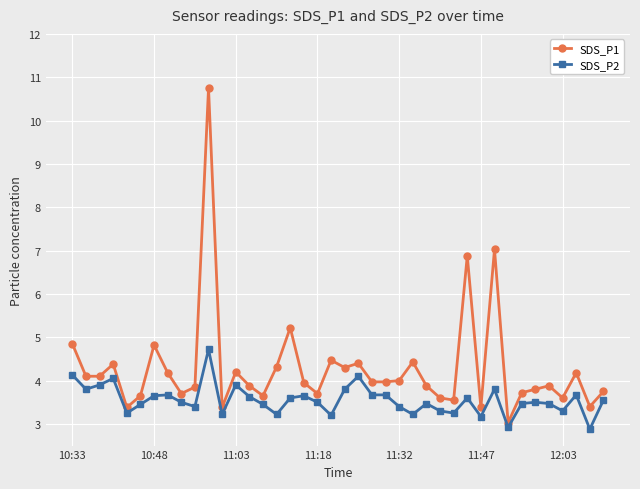

What is the average value of the SDS_P2 series?

3.6